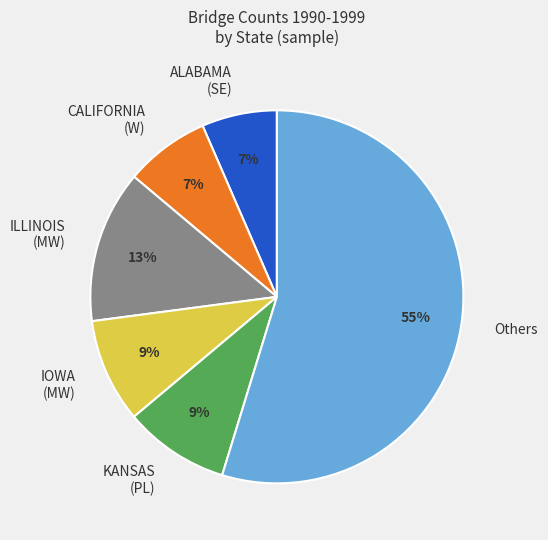

The Others slice represents 55% of the pie. True or false?

True